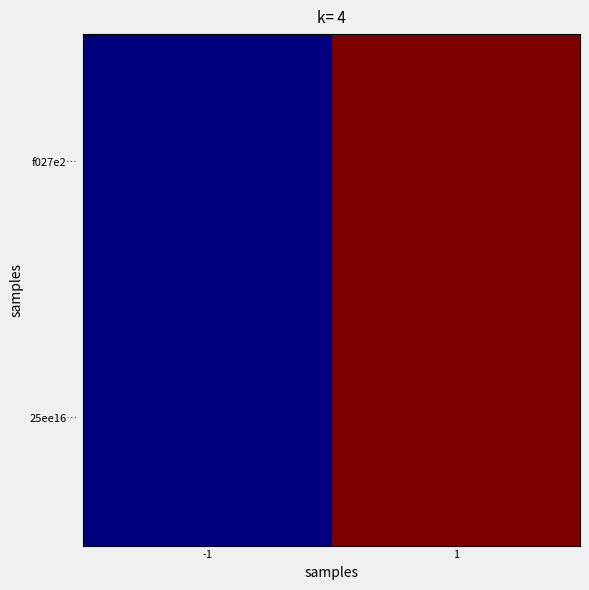

At how many categories does at least one series exceed 6?

1